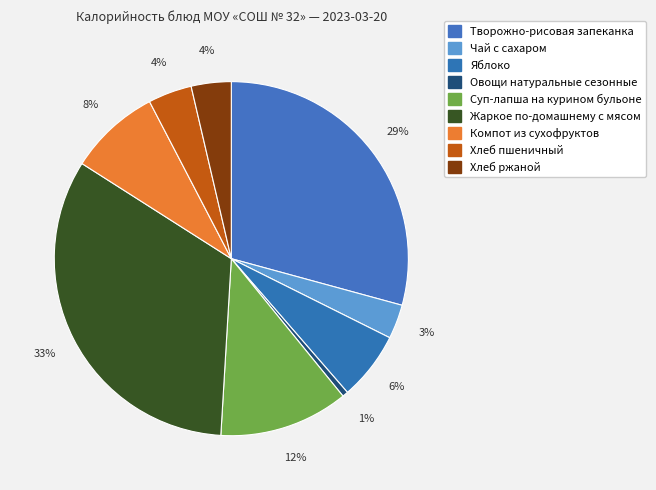

How many segments does this pie chart have?

9